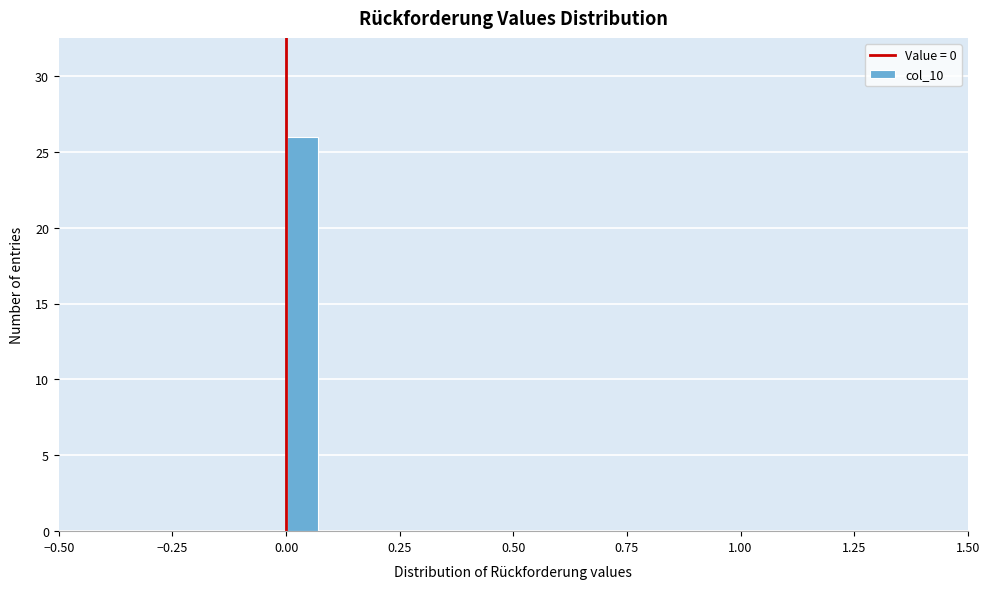

Around what value on the x-axis is the tallest bar? Give the approximate position of its centre, as read against the axis.

0.05